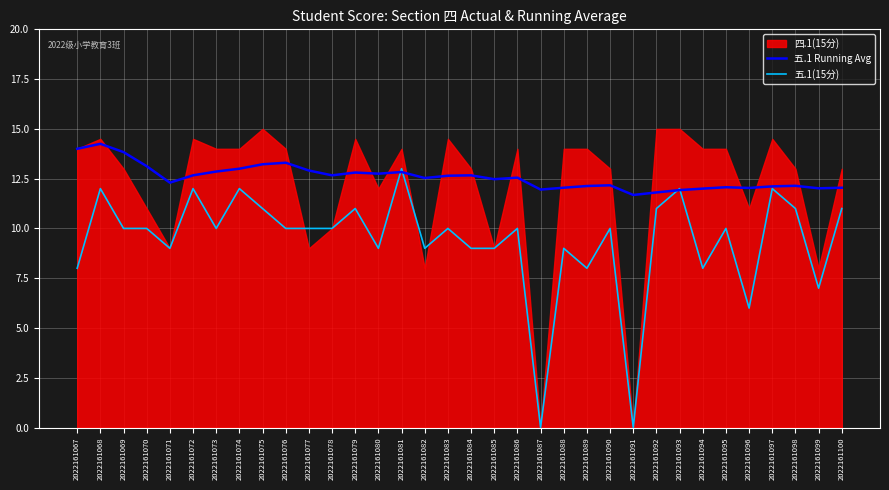

Count the number of categories in the chart.

34